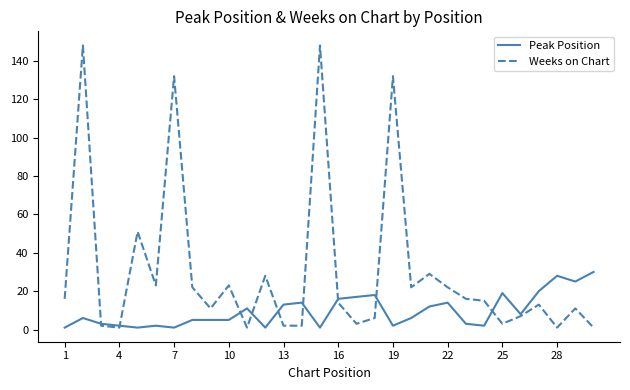

What is the difference between the maximum and minimum values in the Weeks on Chart series?

147